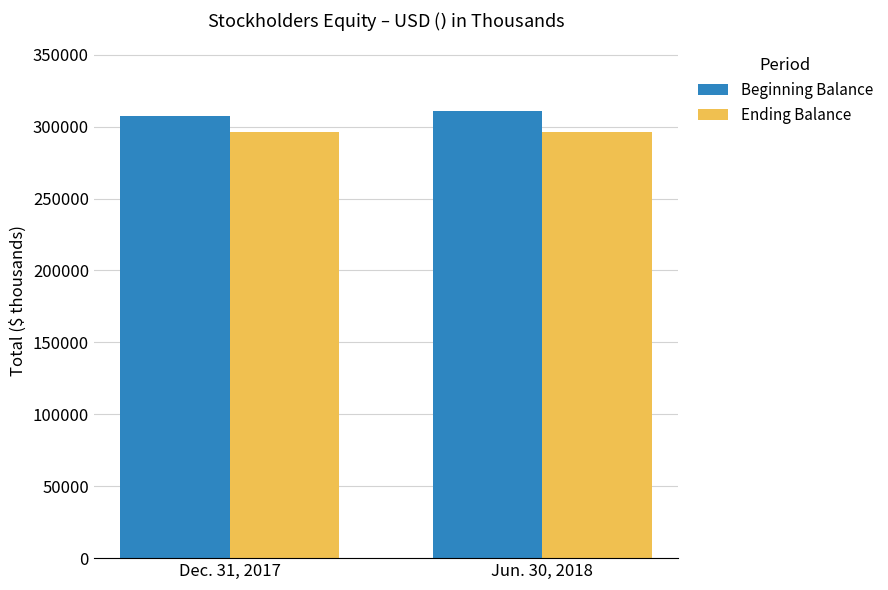

At how many categories does at least one series exceed 304040?

2